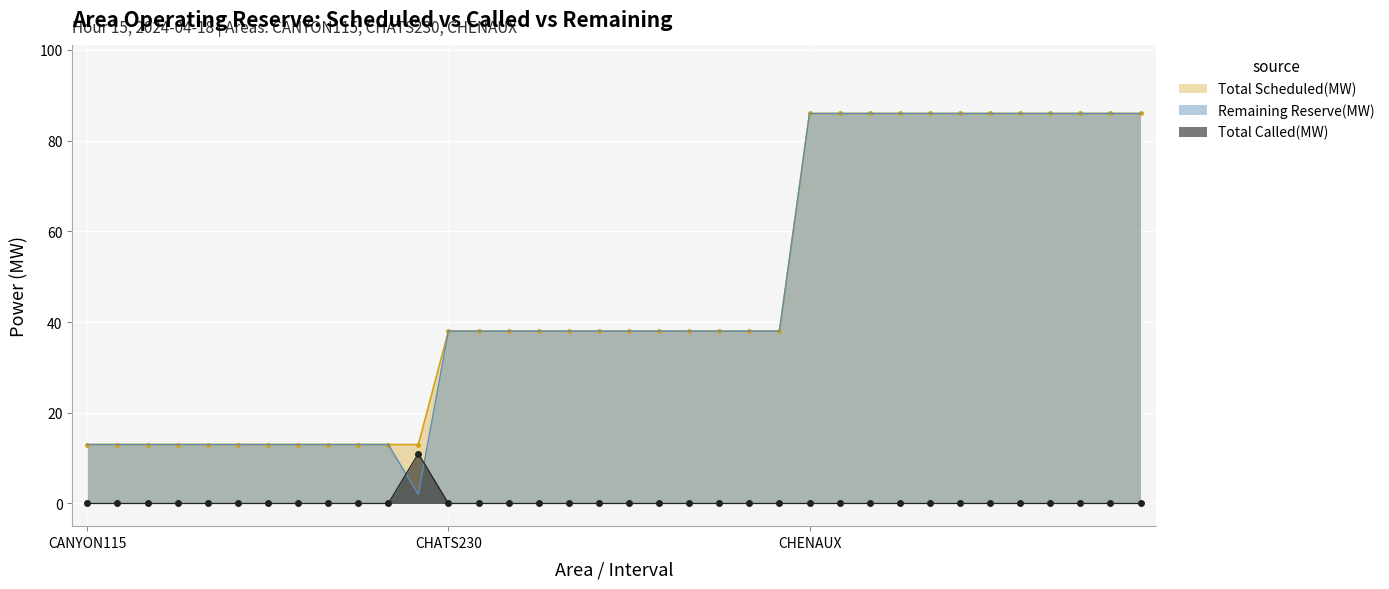

What is the value of the Total Scheduled(MW) point at the 3rd from the left?

13